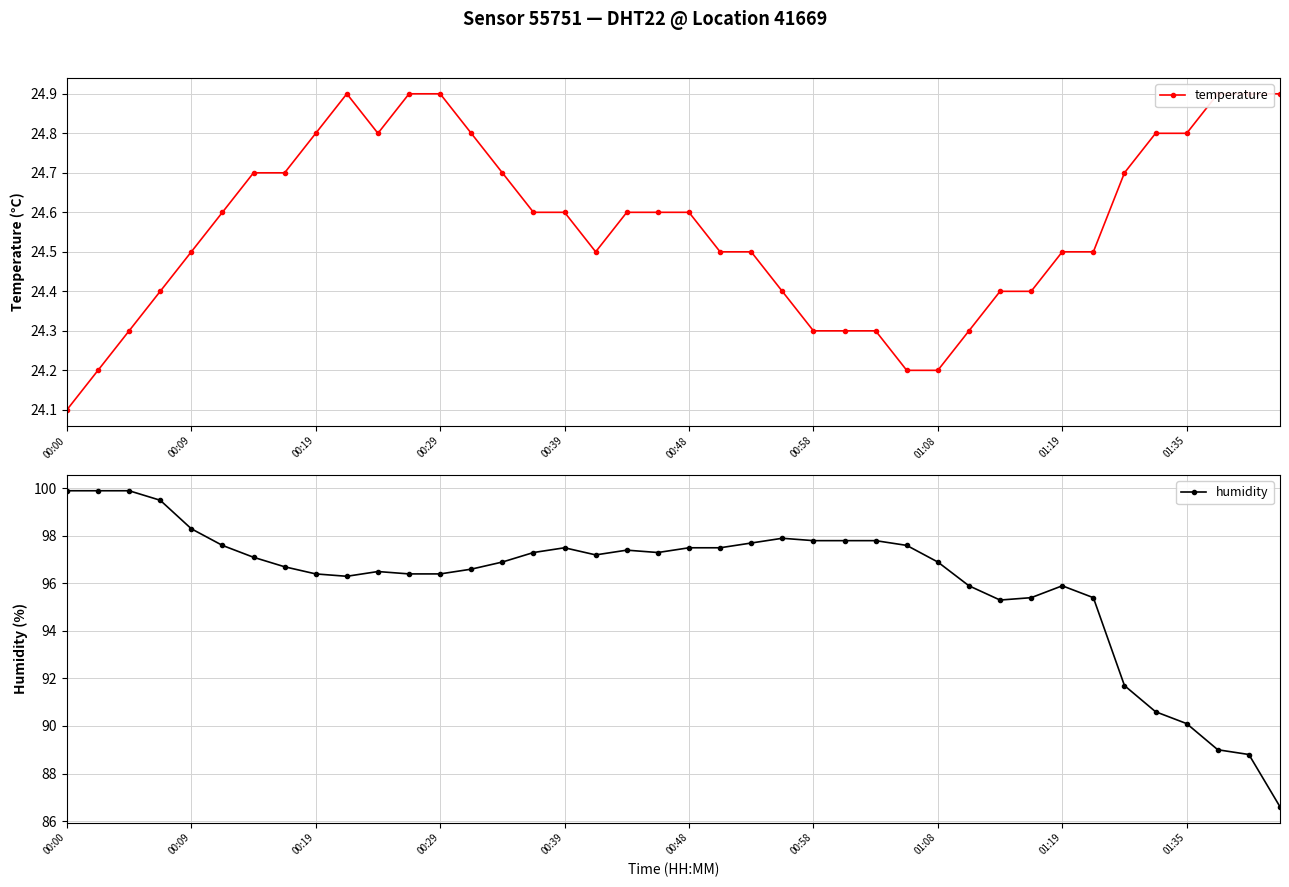

What is the value of the humidity point at the 37th from the left?

90.1